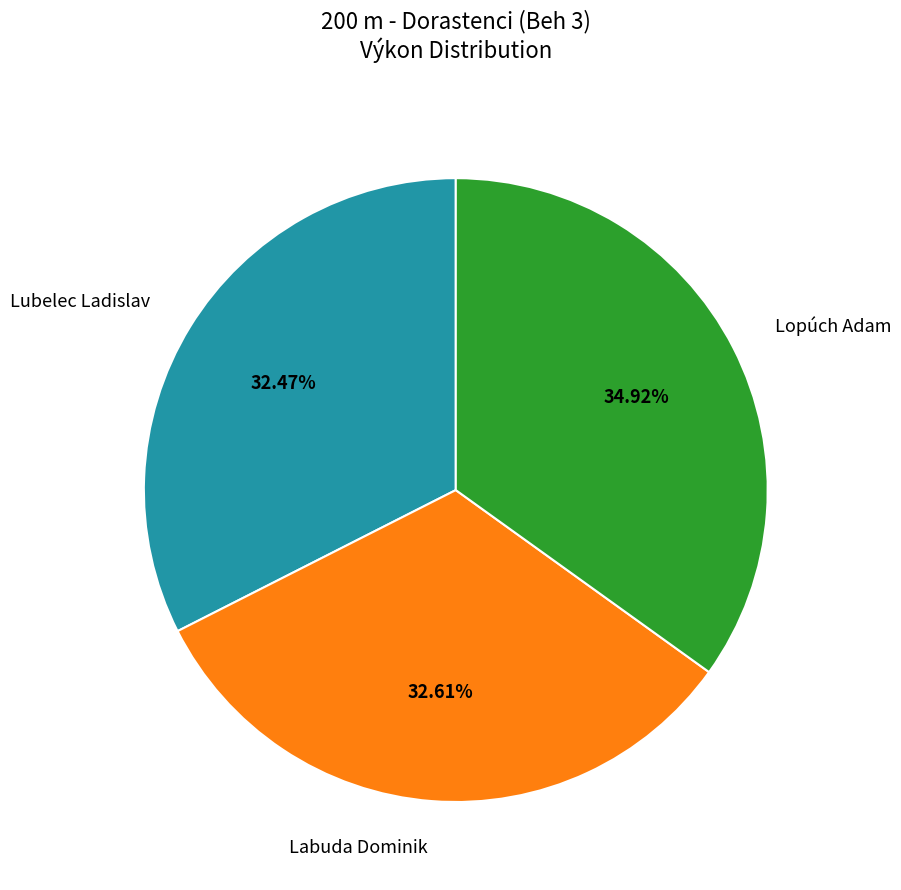

Combined, do Labuda Dominik and Lubelec Ladislav account for over 50%?

Yes